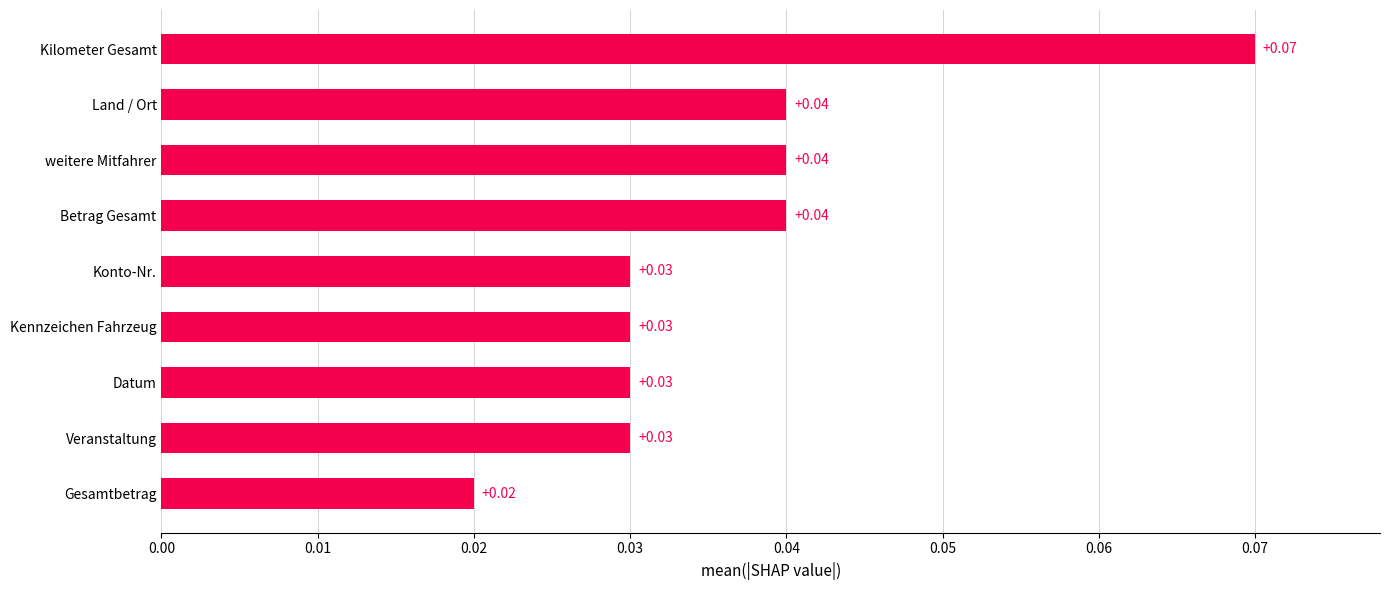

What is the sum of all values?

0.3